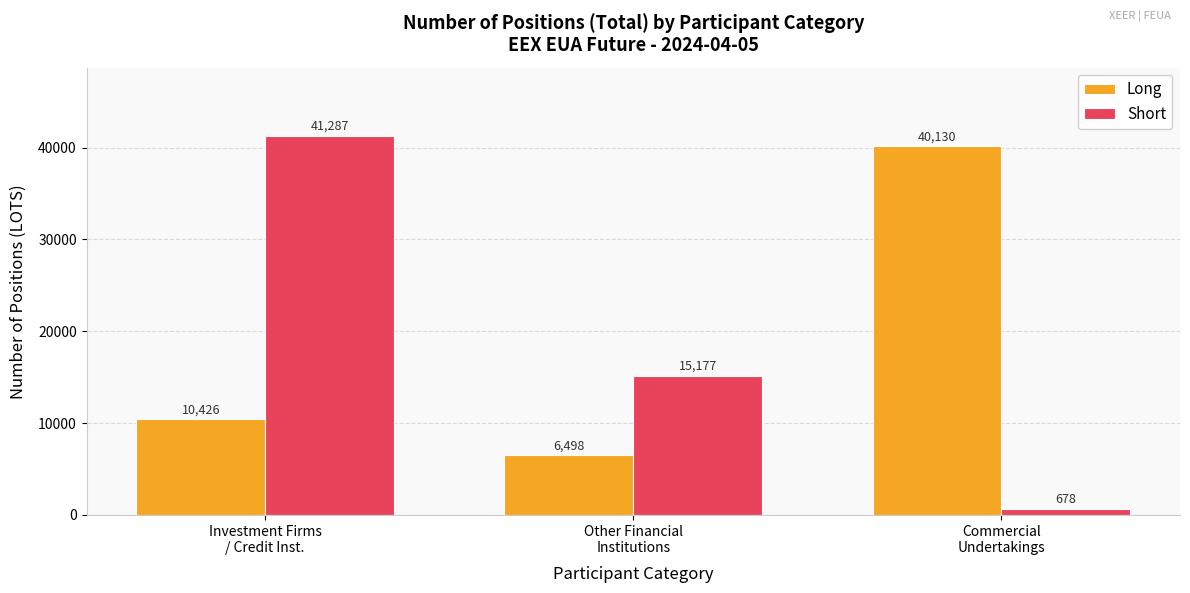

Which series has the widest spread of values?

Short